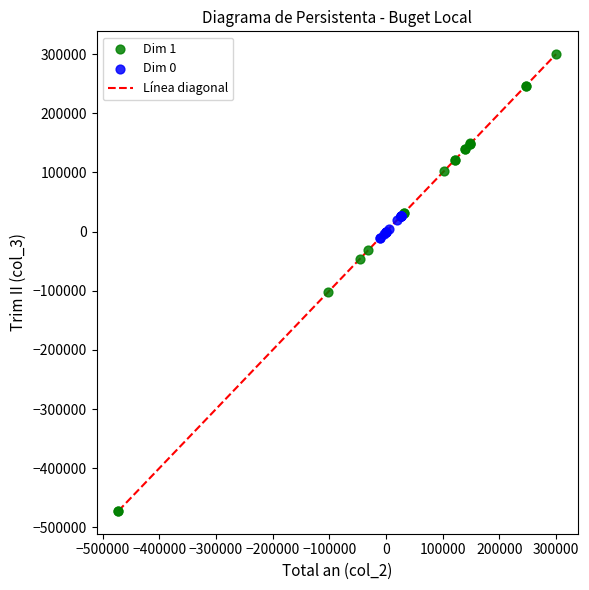

Which series reaches the maximum Y coordinate?

Dim 1